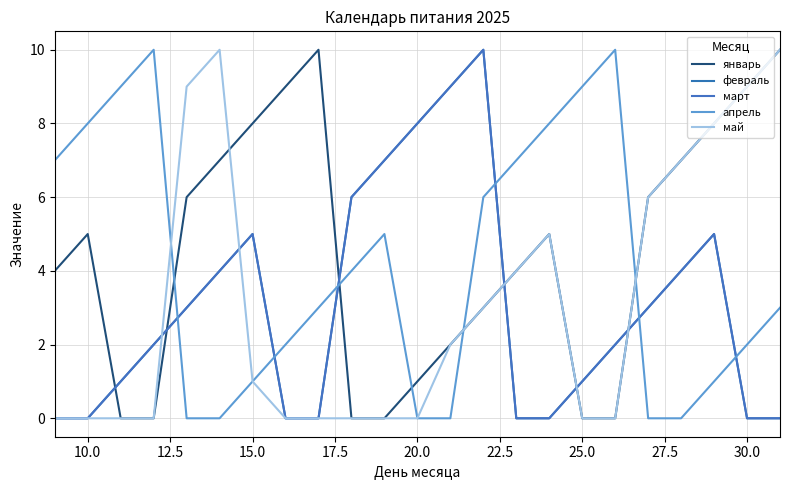

Does the chart have visible grid lines?

Yes